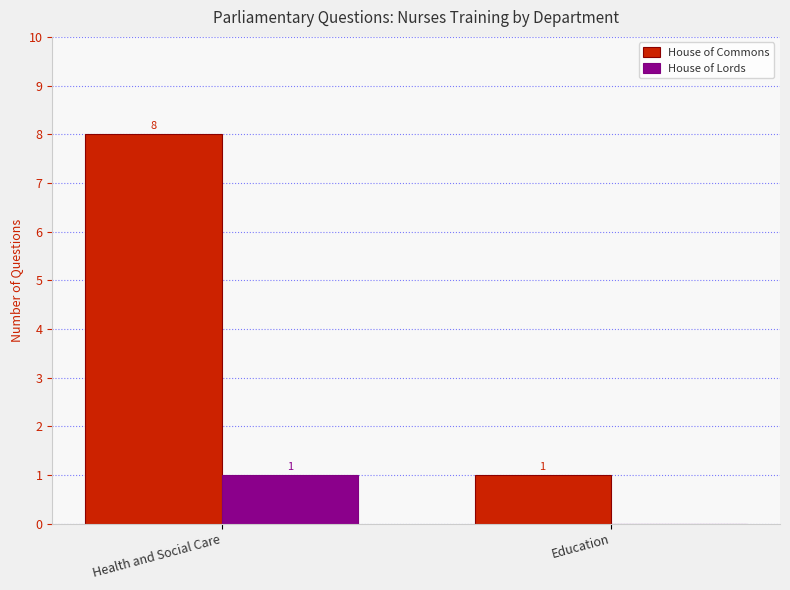

True or false: House of Commons has a value of 12 at Health and Social Care.

False